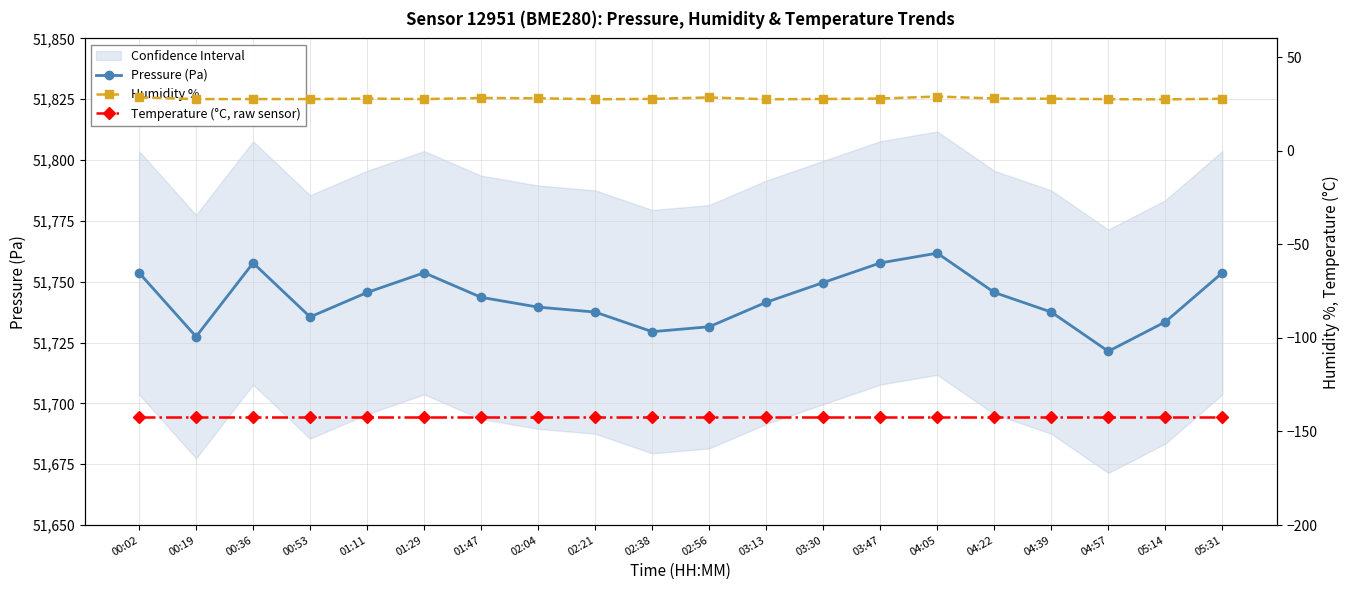

True or false: Humidity % and Pressure (Pa) cross at least once.

False